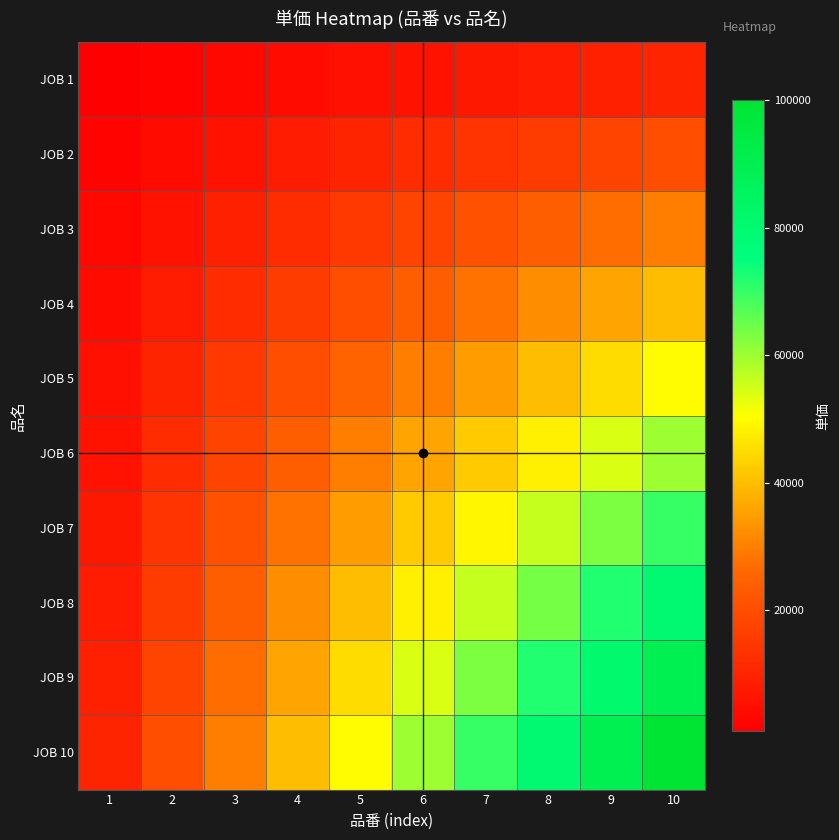

At 8, list the series in order from smallest to largest.

JOB 1, JOB 2, JOB 3, JOB 4, JOB 5, JOB 6, JOB 7, JOB 8, JOB 9, JOB 10